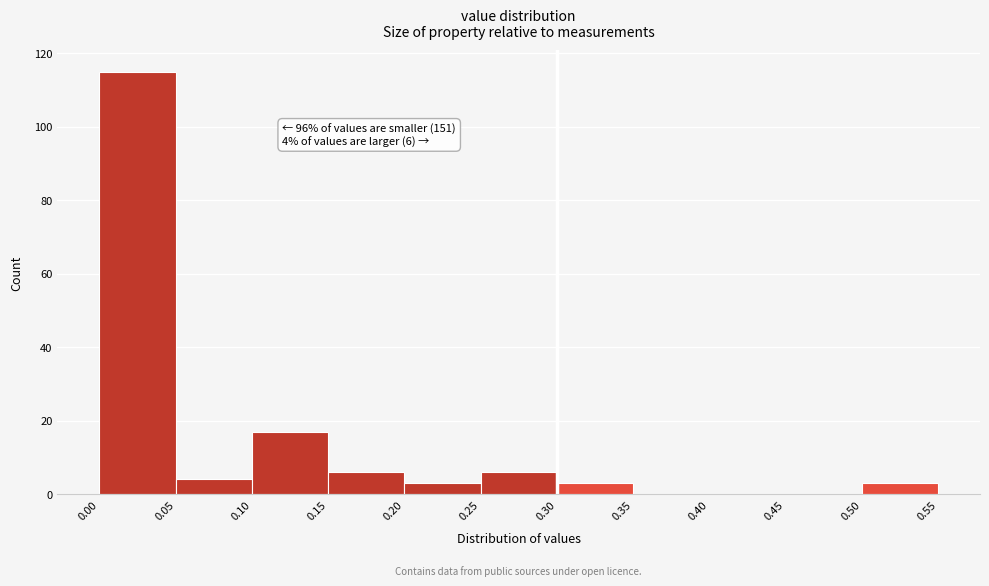

Which range on the x-axis has the tallest bar?

0.00 to 0.05